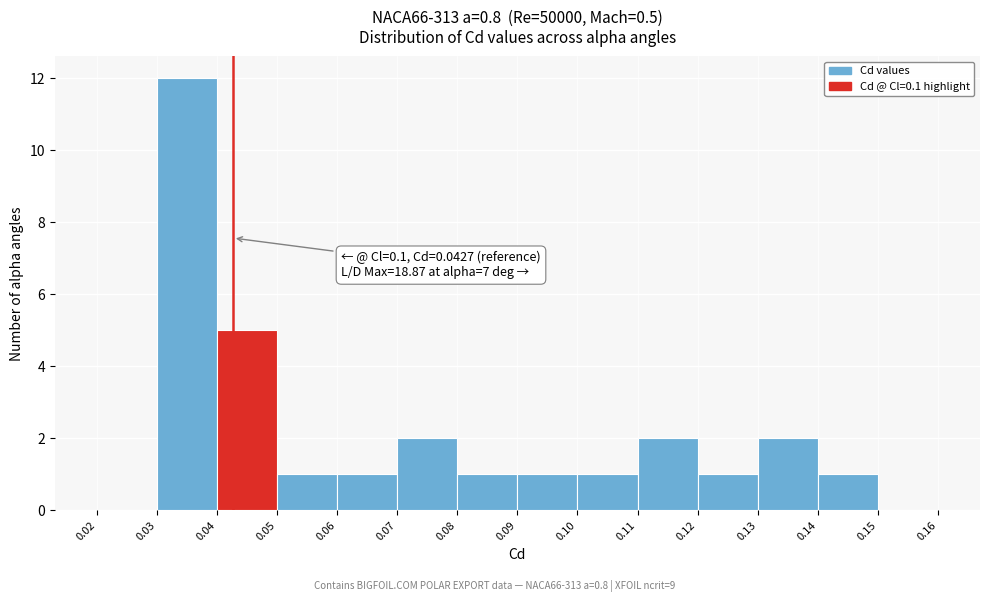

Over which range of the x-axis is the bar tallest?

0.03 to 0.04